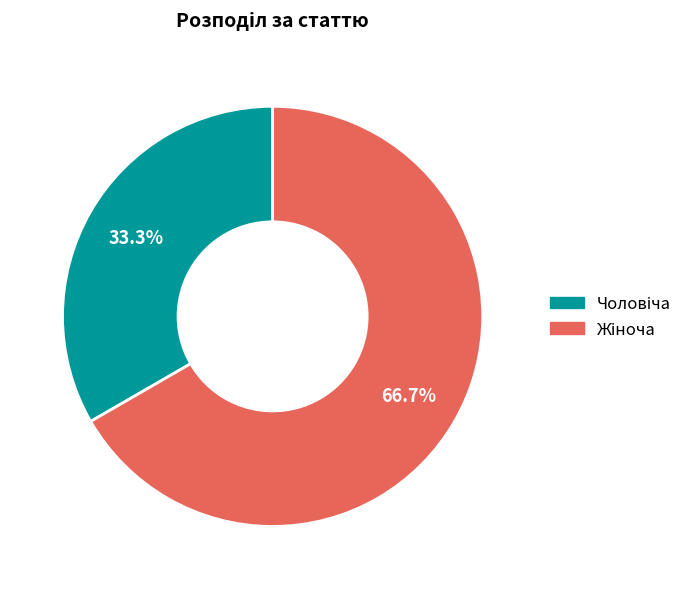

Does any single category account for the majority?

Yes